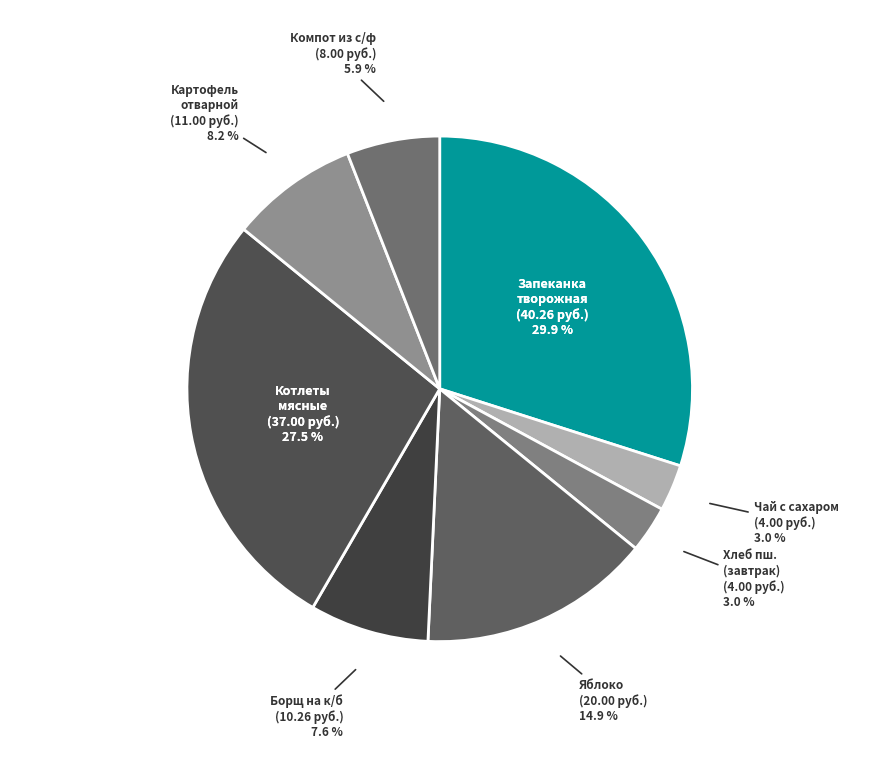

What is the change in value from хлеб пшеничный (завтрак) to яблоко?

+16.0